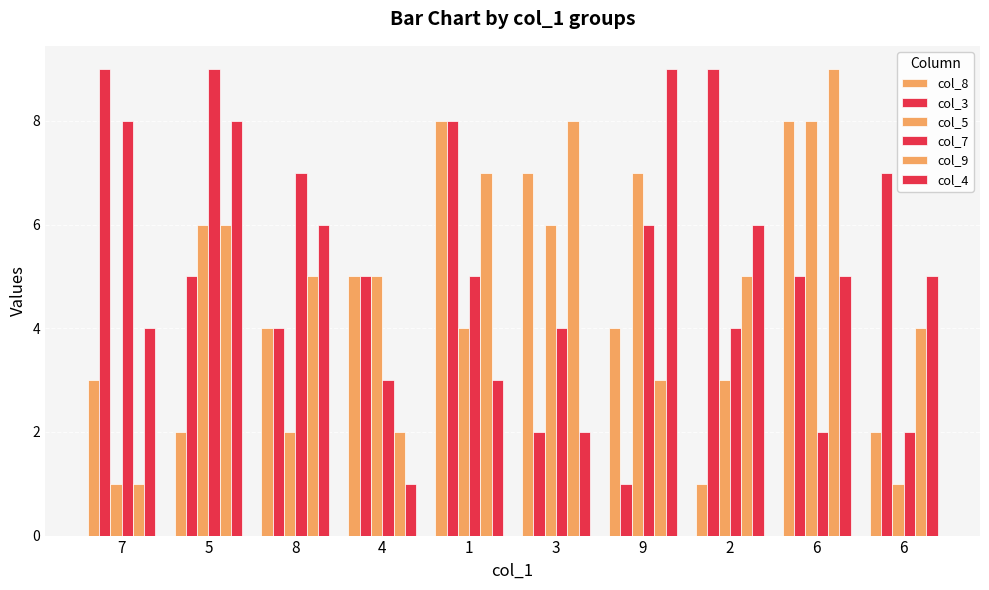

How many groups of bars are there?

10